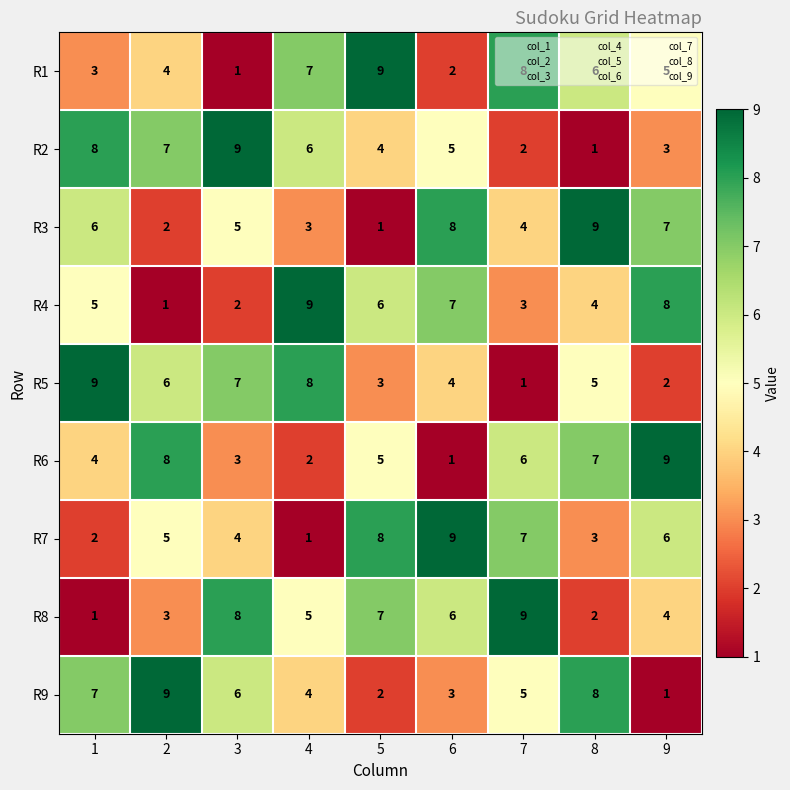

What is the average value of the R6 series?

5